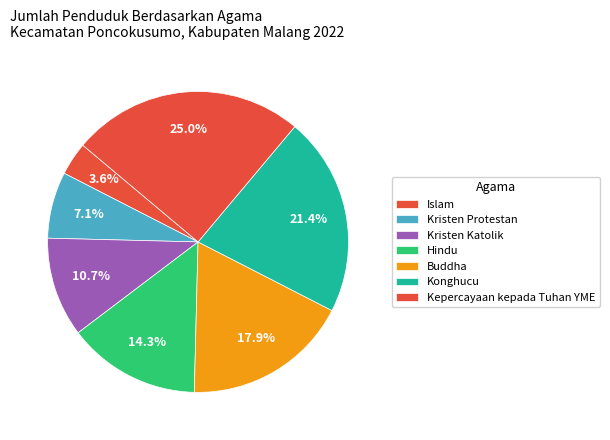

How many segments does this pie chart have?

7